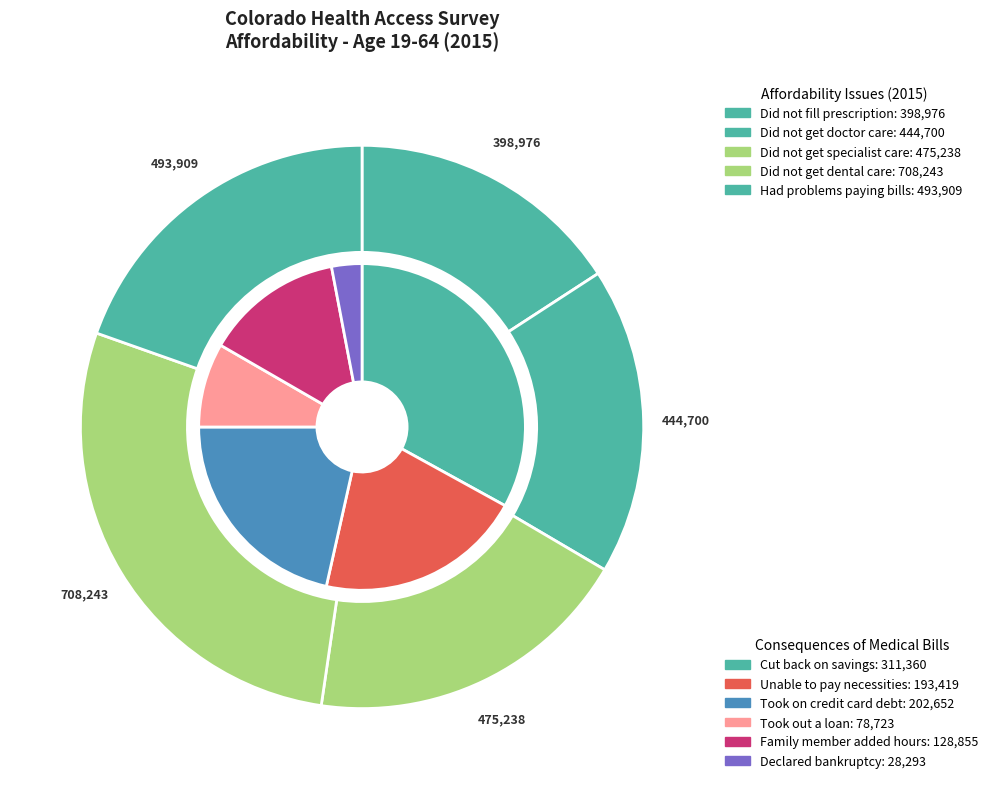

The Did not get specialist care slice represents 19% of the pie. True or false?

True